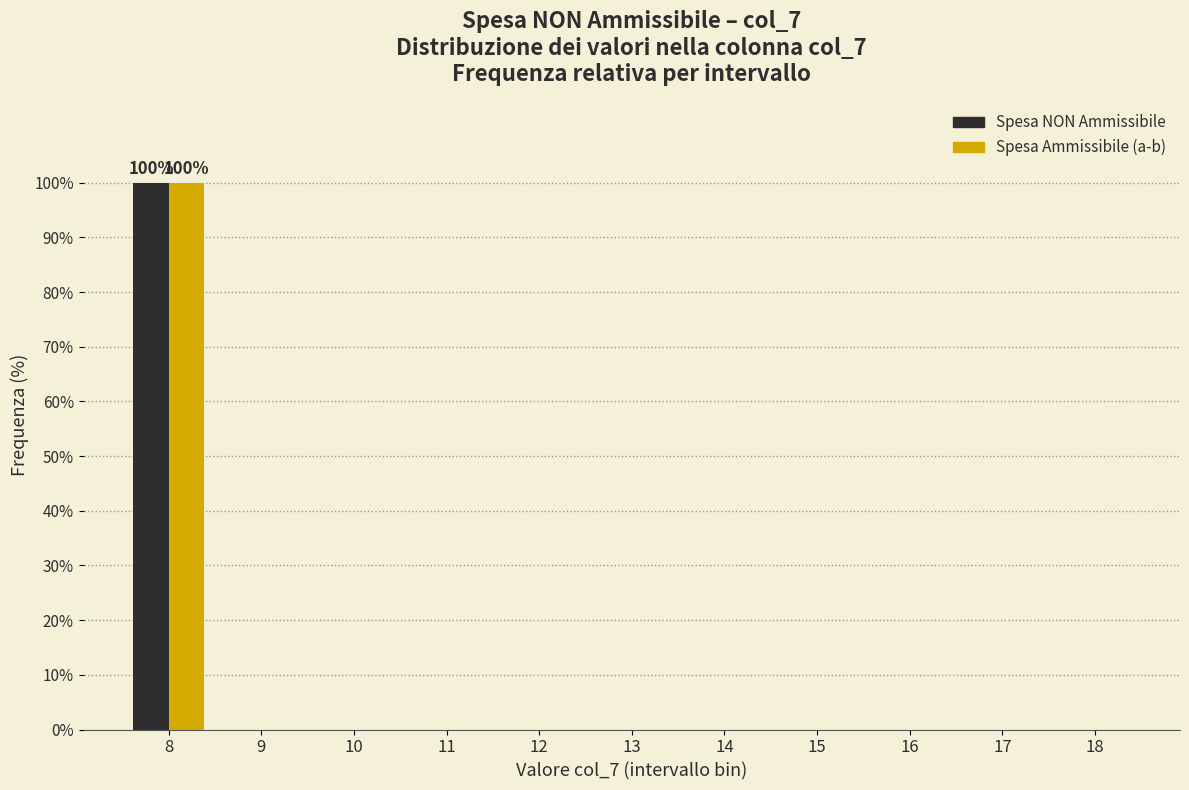

Reading left to right, extract all data points from this chart.

Spesa NON Ammissibile: 8=100	9=0	10=0	11=0	12=0	13=0	14=0	15=0	16=0	17=0	18=0
Spesa Ammissibile (a-b): 8=100	9=0	10=0	11=0	12=0	13=0	14=0	15=0	16=0	17=0	18=0